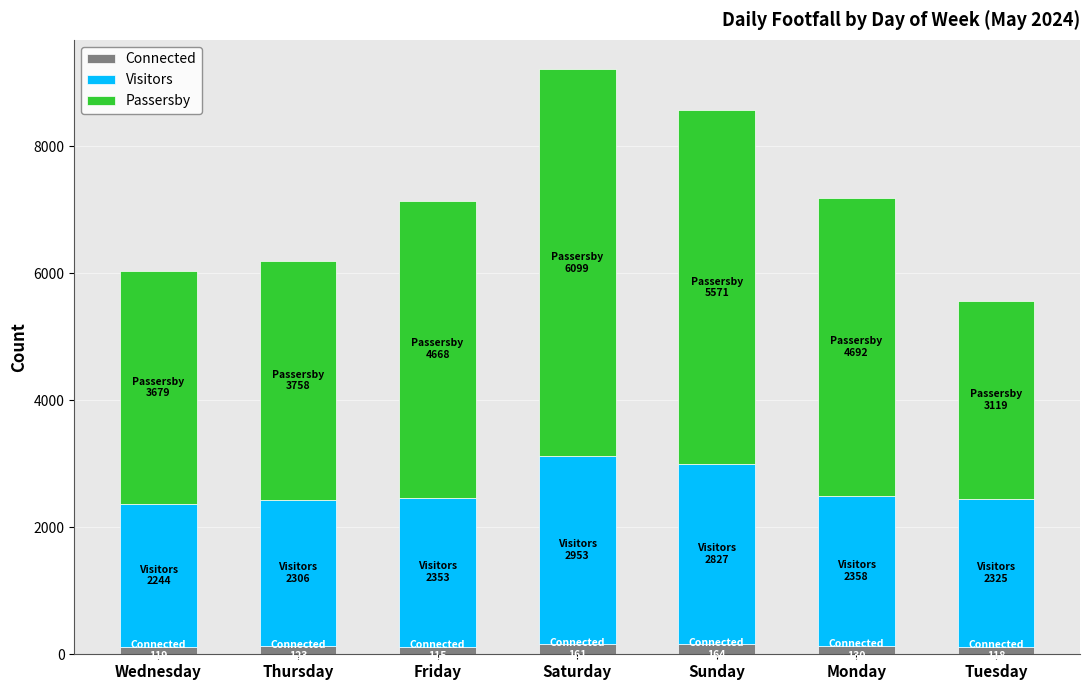

At which category is the sum across all series the highest?

Saturday